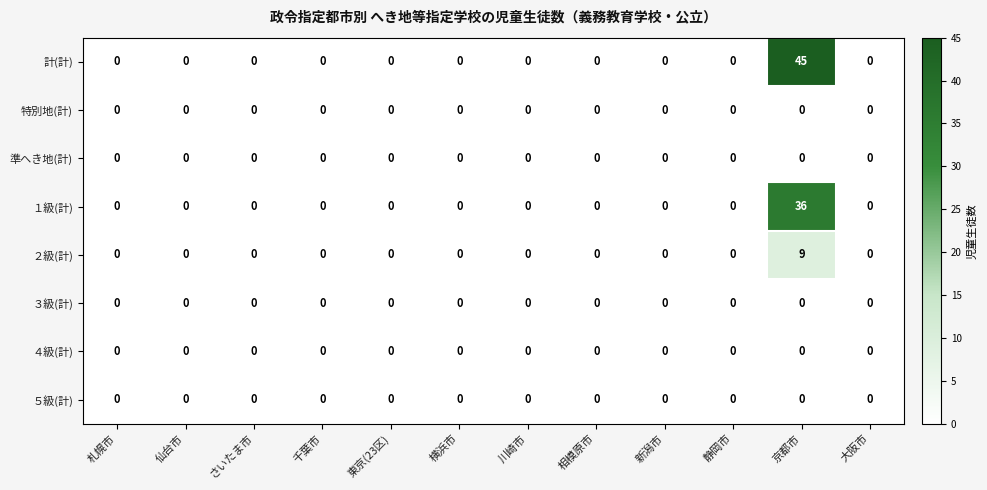

At which label does 計(計) reach its peak?

京都市